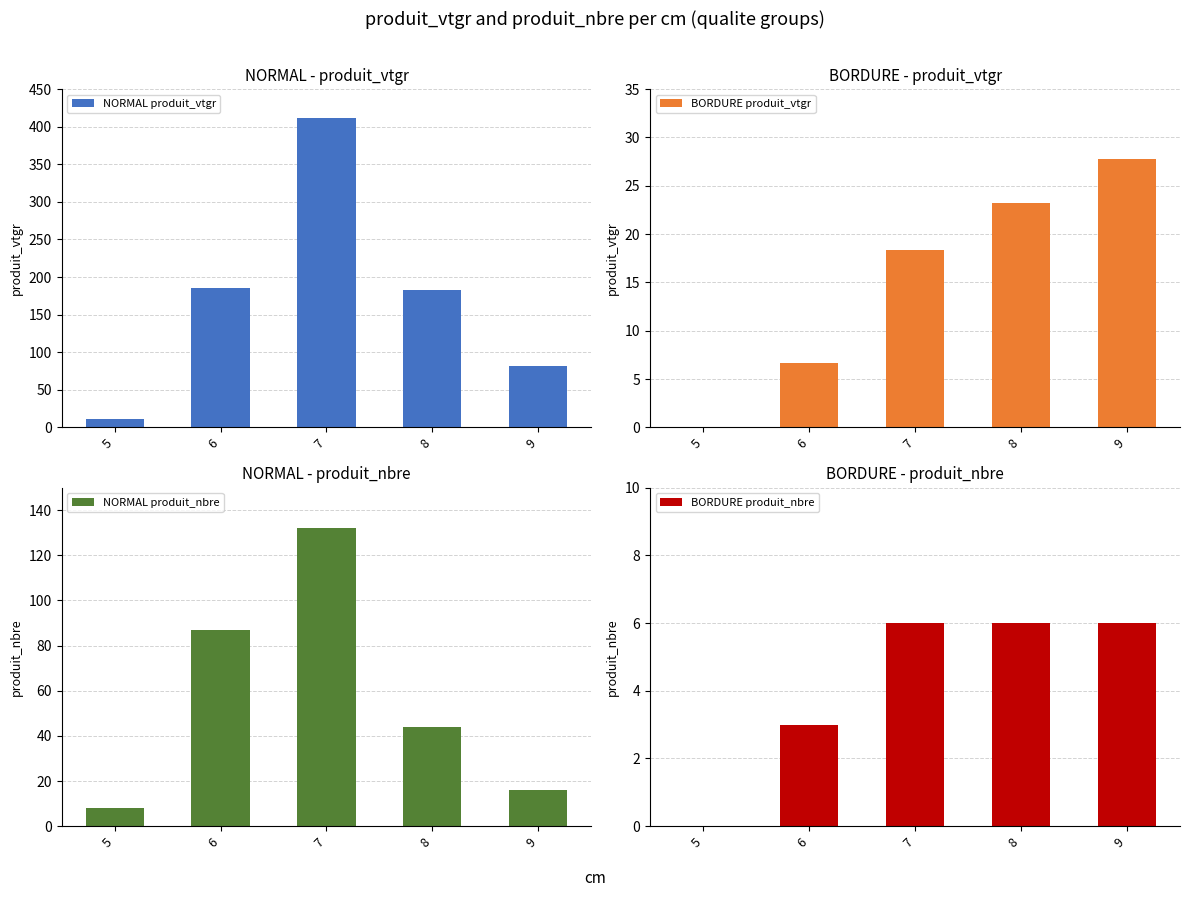

Reading left to right, transcribe all the data shown in this chart.

NORMAL produit_vtgr: 5=11.0	6=185.1	7=411.3	8=182.7	9=82.2
BORDURE produit_vtgr: 5=0.0	6=6.7	7=18.4	8=23.2	9=27.7
NORMAL produit_nbre: 5=8.0	6=87.0	7=132.0	8=44.0	9=16.0
BORDURE produit_nbre: 5=0.0	6=3.0	7=6.0	8=6.0	9=6.0